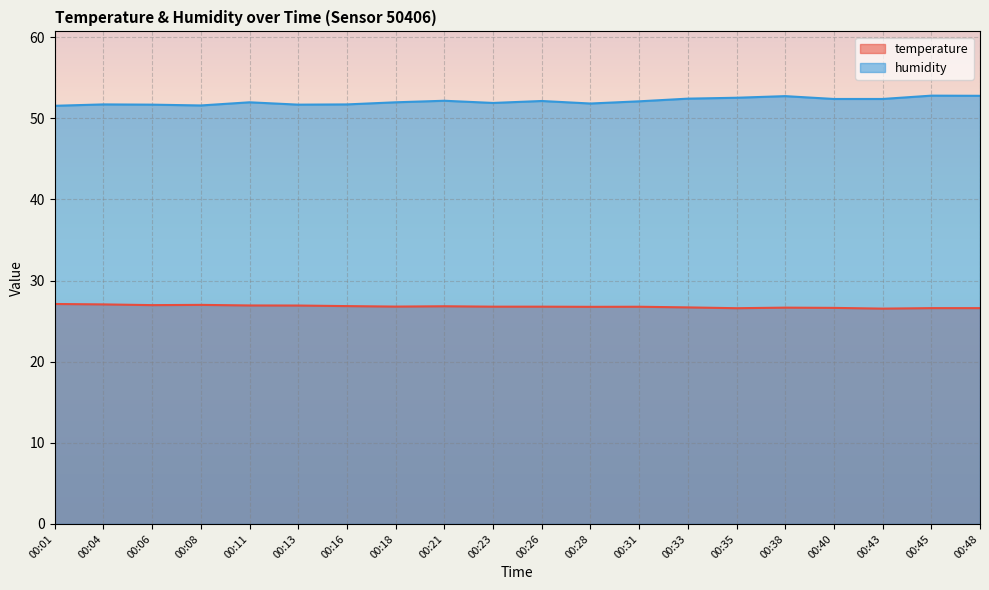

At which category does humidity reach its first local peak?

00:04